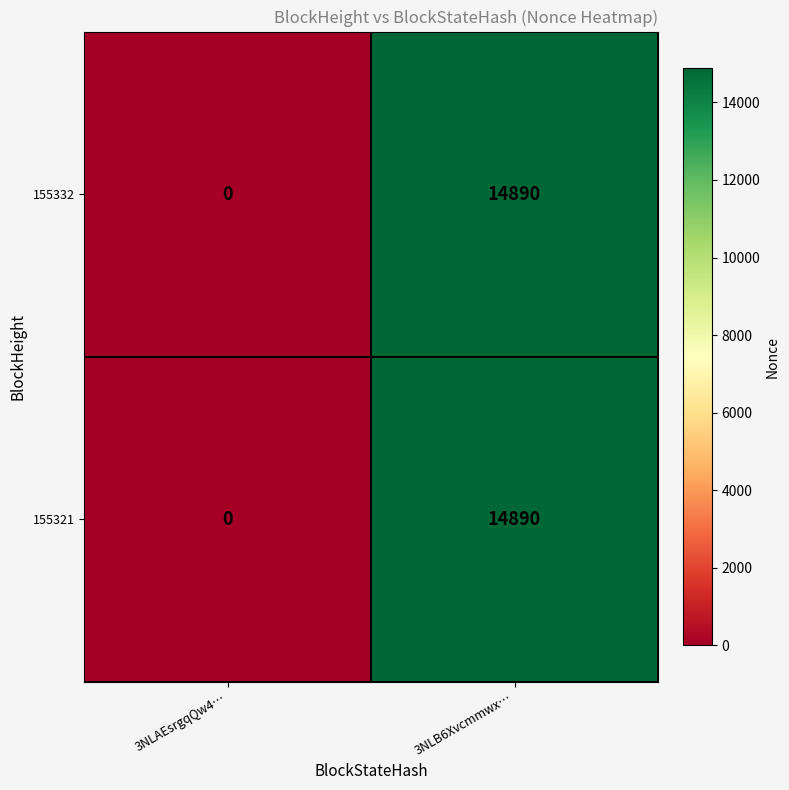

At how many categories does at least one series exceed 2090?

1